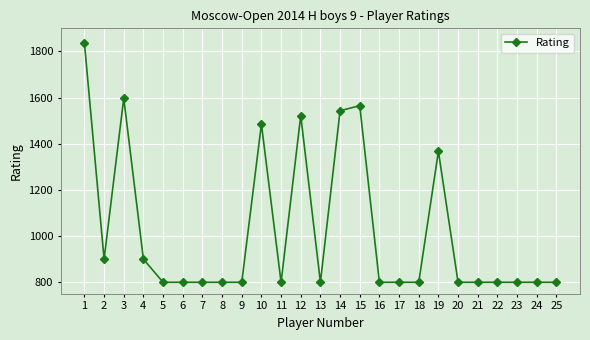

What is the sum of all values?

25515